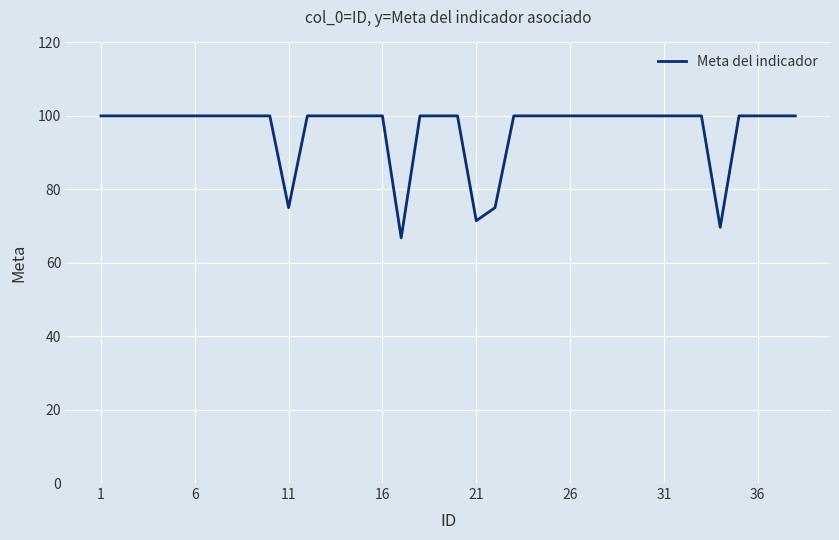

What is the maximum value shown in the chart?

100.0